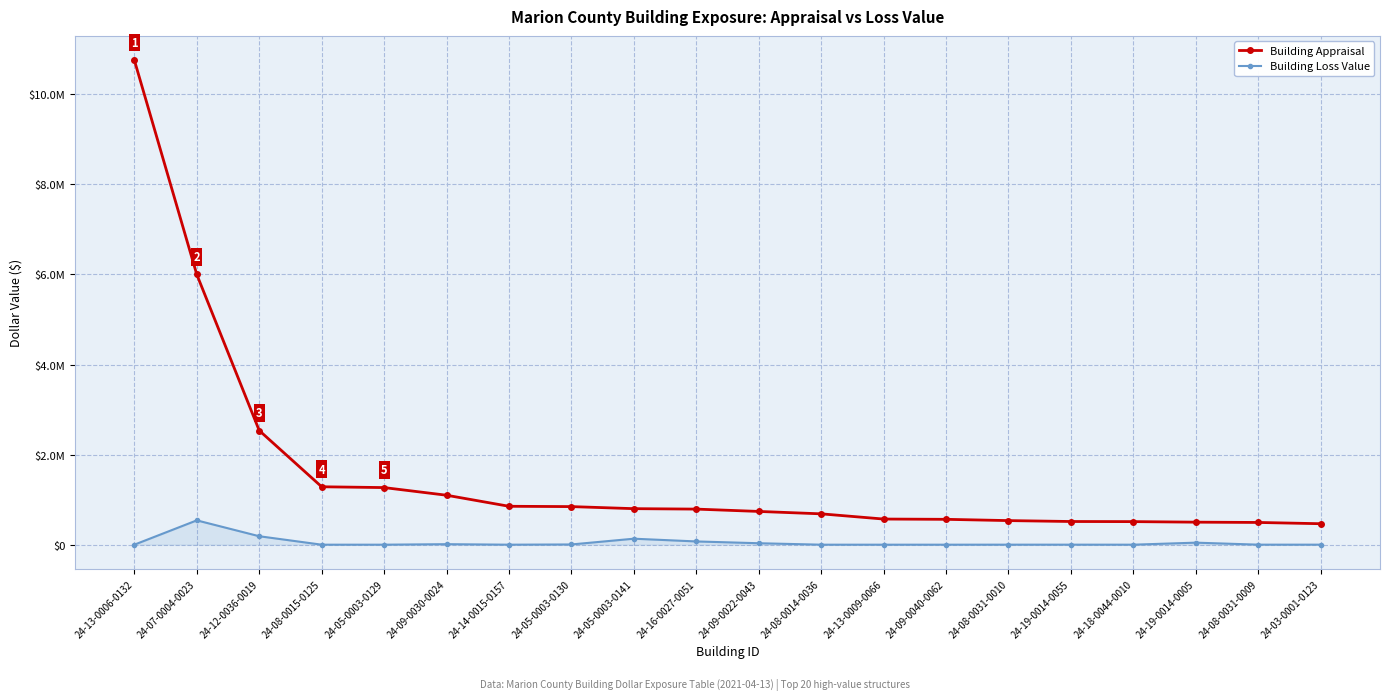

At which label does Building Appraisal reach its peak?

24-13-0006-0132